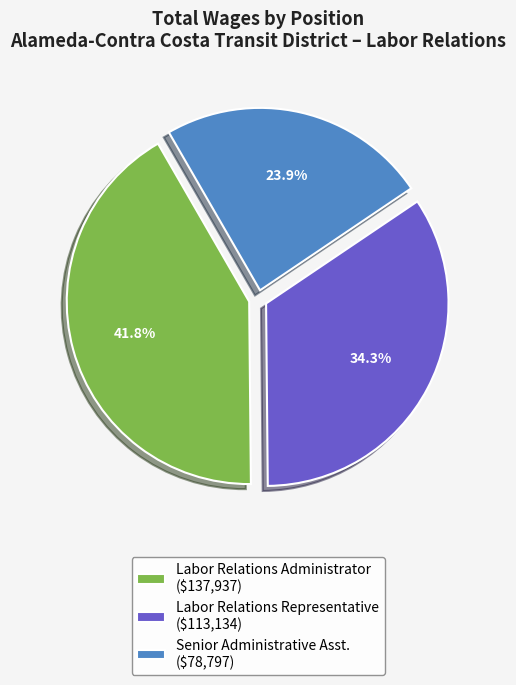

To the nearest percent, what percentage of the pie is Labor Relations Administrator?

42%